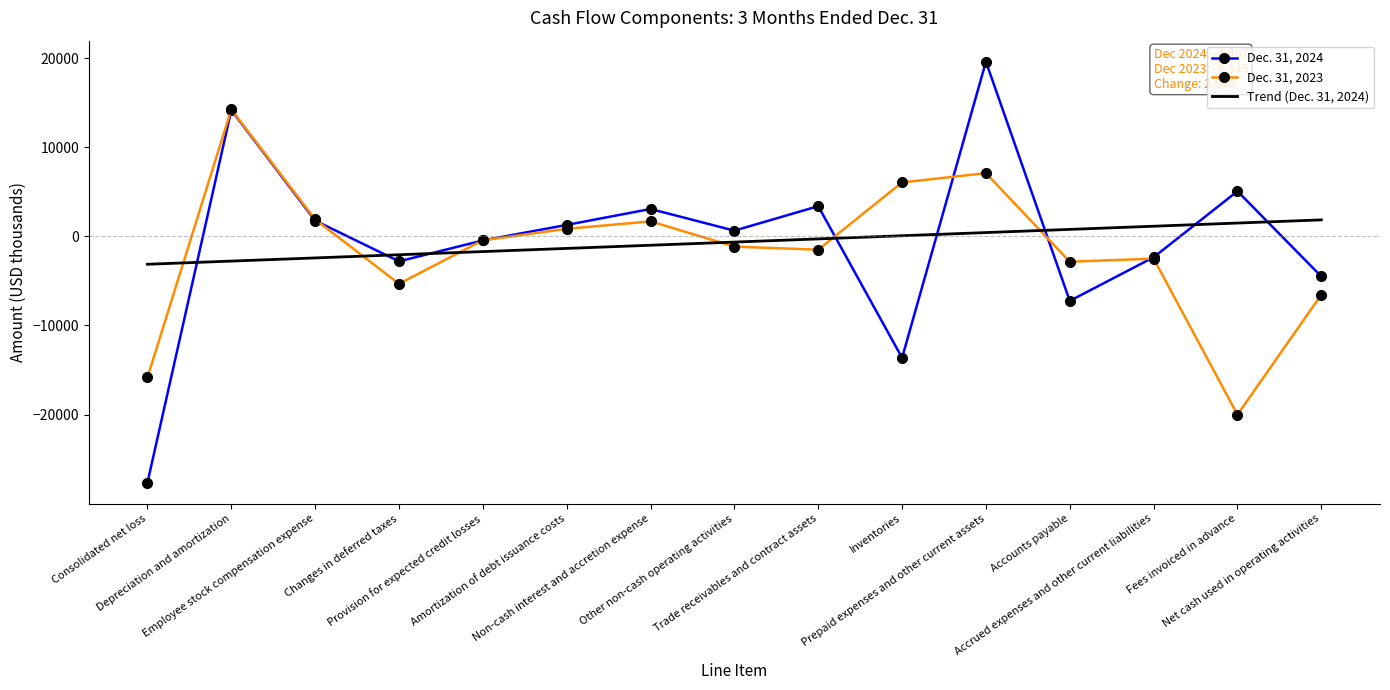

What are all the series names shown in the legend?

Dec. 31, 2024, Dec. 31, 2023, Trend (Dec. 31, 2024)